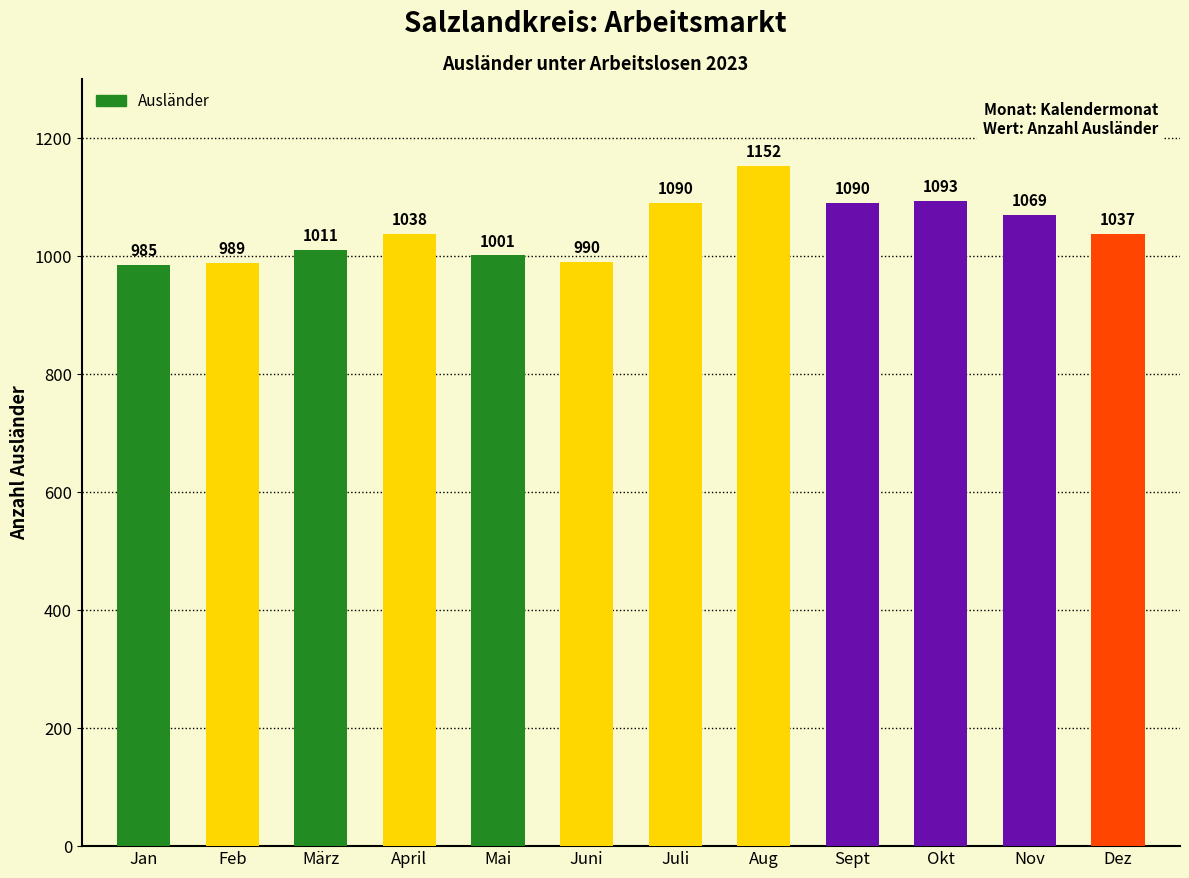

What is the ratio of the value at Sept to the value at Feb?

1.1